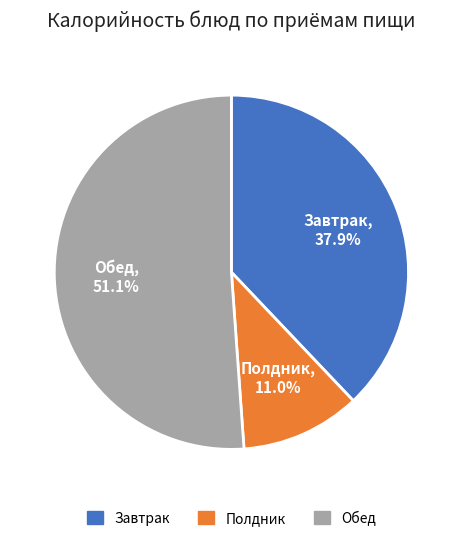

To the nearest percent, what is the difference between the largest and smallest slice percentages?

40%